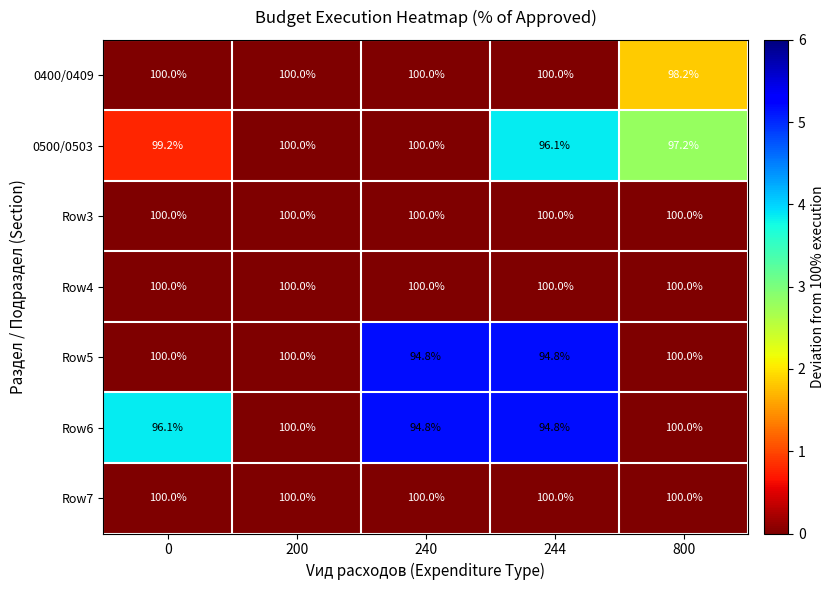

At which label is 0500/0503 closest to 98?

800